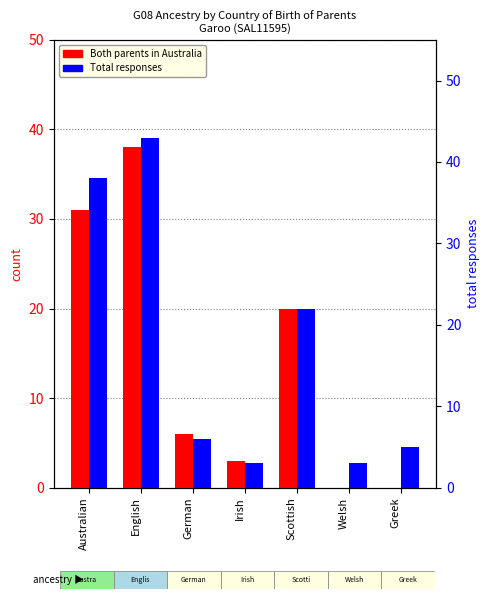

How many bars are there in total?

14